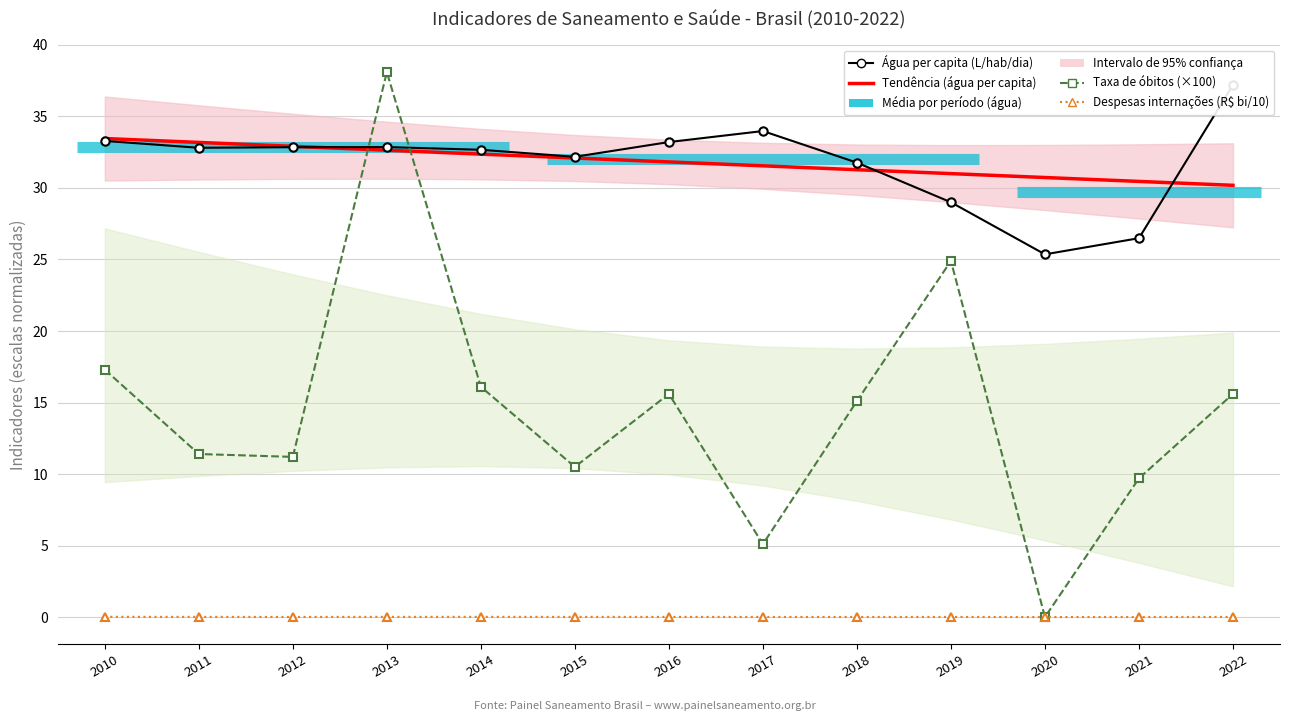

Is it true that Tendência (água per capita) equals 42.7 at 2022?

False